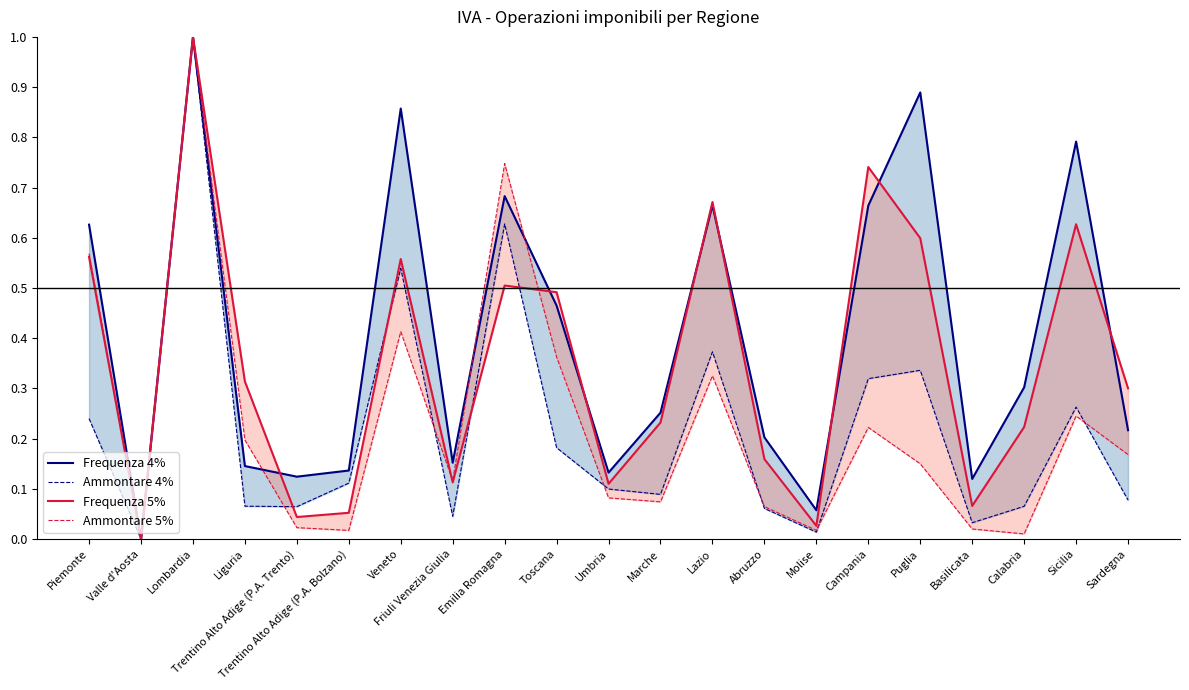

Reading left to right, transcribe all the data shown in this chart.

Frequenza 4%: Piemonte=0.6	Valle d'Aosta=0.0	Lombardia=1.0	Liguria=0.1	Trentino Alto Adige (P.A. Trento)=0.1	Trentino Alto Adige (P.A. Bolzano)=0.1	Veneto=0.9	Friuli Venezia Giulia=0.2	Emilia Romagna=0.7	Toscana=0.5	Umbria=0.1	Marche=0.3	Lazio=0.7	Abruzzo=0.2	Molise=0.1	Campania=0.7	Puglia=0.9	Basilicata=0.1	Calabria=0.3	Sicilia=0.8	Sardegna=0.2
Ammontare 4%: Piemonte=0.2	Valle d'Aosta=0.0	Lombardia=1.0	Liguria=0.1	Trentino Alto Adige (P.A. Trento)=0.1	Trentino Alto Adige (P.A. Bolzano)=0.1	Veneto=0.5	Friuli Venezia Giulia=0.0	Emilia Romagna=0.6	Toscana=0.2	Umbria=0.1	Marche=0.1	Lazio=0.4	Abruzzo=0.1	Molise=0.0	Campania=0.3	Puglia=0.3	Basilicata=0.0	Calabria=0.1	Sicilia=0.3	Sardegna=0.1
Frequenza 5%: Piemonte=0.6	Valle d'Aosta=0.0	Lombardia=1.0	Liguria=0.3	Trentino Alto Adige (P.A. Trento)=0.0	Trentino Alto Adige (P.A. Bolzano)=0.1	Veneto=0.6	Friuli Venezia Giulia=0.1	Emilia Romagna=0.5	Toscana=0.5	Umbria=0.1	Marche=0.2	Lazio=0.7	Abruzzo=0.2	Molise=0.0	Campania=0.7	Puglia=0.6	Basilicata=0.1	Calabria=0.2	Sicilia=0.6	Sardegna=0.3
Ammontare 5%: Piemonte=0.6	Valle d'Aosta=0.0	Lombardia=1.0	Liguria=0.2	Trentino Alto Adige (P.A. Trento)=0.0	Trentino Alto Adige (P.A. Bolzano)=0.0	Veneto=0.4	Friuli Venezia Giulia=0.1	Emilia Romagna=0.7	Toscana=0.4	Umbria=0.1	Marche=0.1	Lazio=0.3	Abruzzo=0.1	Molise=0.0	Campania=0.2	Puglia=0.1	Basilicata=0.0	Calabria=0.0	Sicilia=0.2	Sardegna=0.2